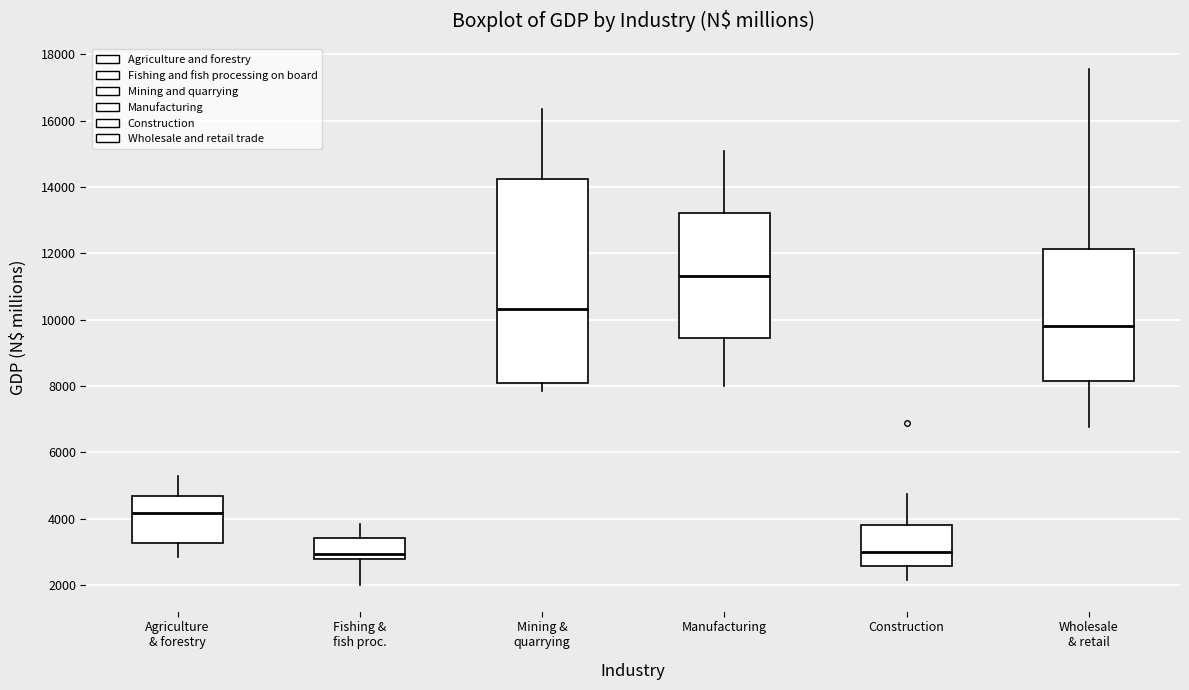

Which box is the tallest, from its lower edge to its upper edge?

Mining & quarrying